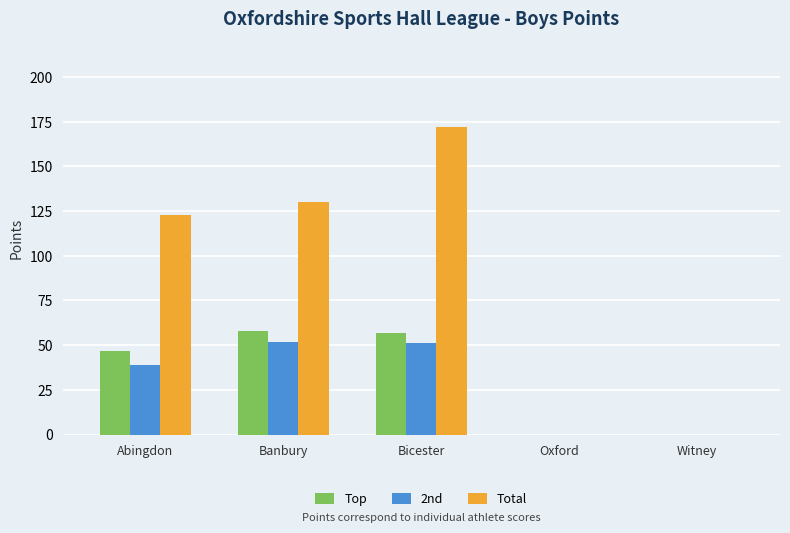

The Top series shows 22 at Abingdon. True or false?

False